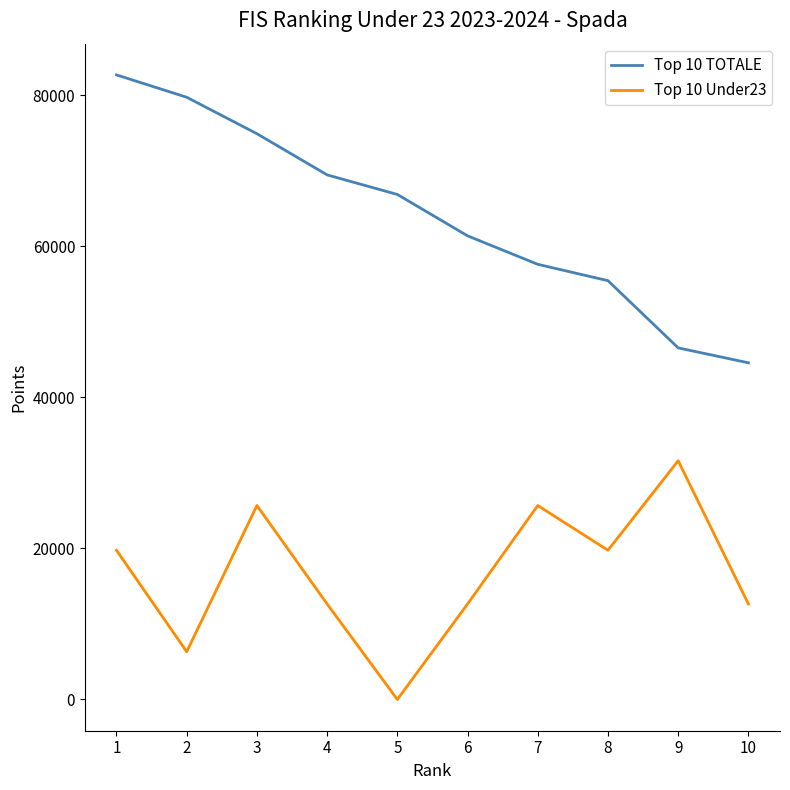

What is the difference between the Top 10 Under23 values at 9 and 2?

25280.0